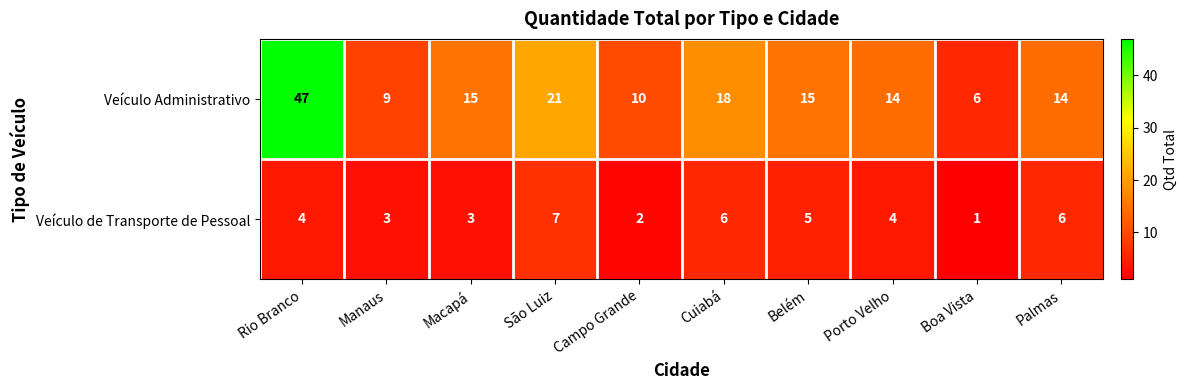

At which label is Veículo Administrativo closest to 26?

São Luiz